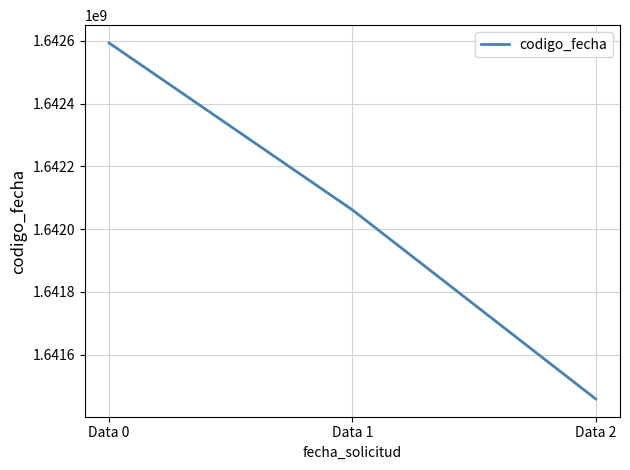

Reading left to right, what are all the values shown in this chart?

1642593472	1642061344	1641458829